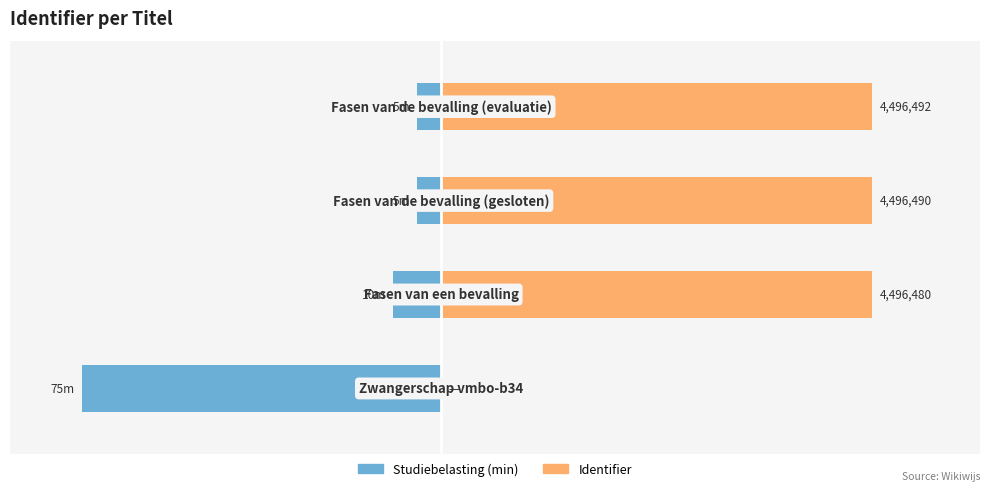

How many distinct data groups are displayed?

2